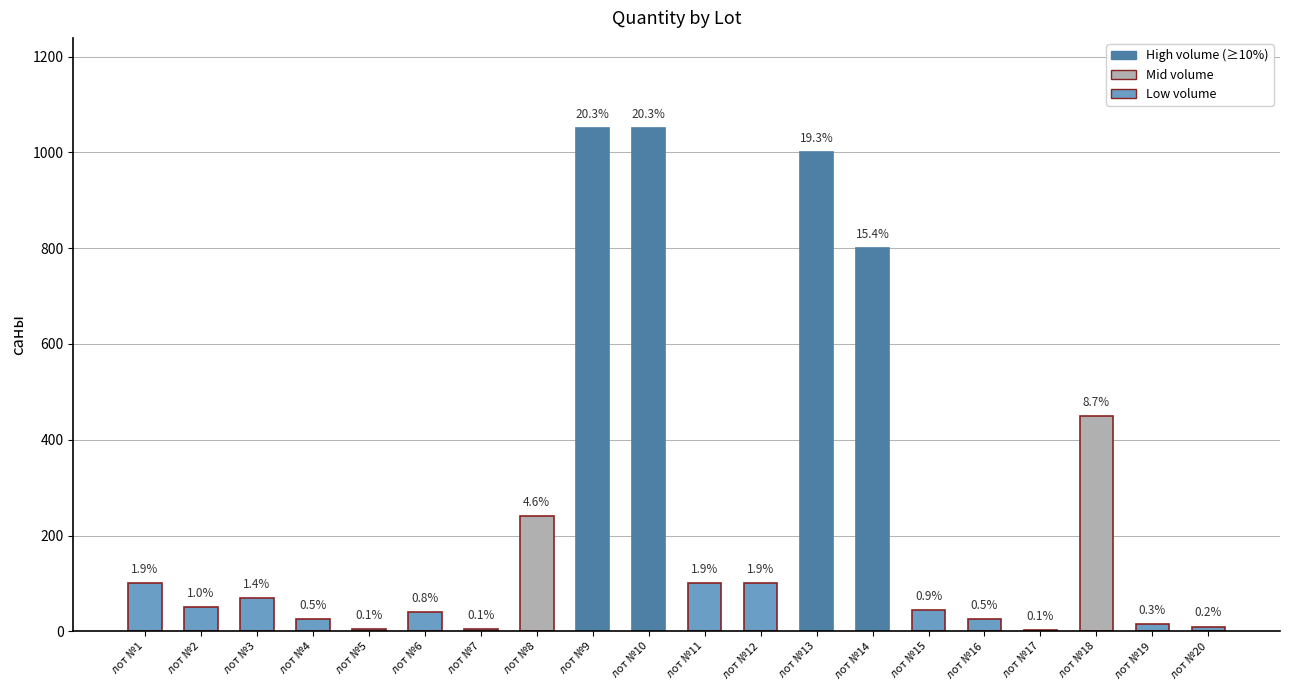

Reading right to left, extract all data points from this chart.

10	15	450	3	25	45	800	1000	100	100	1050	1050	240	5	40	5	25	70	50	100